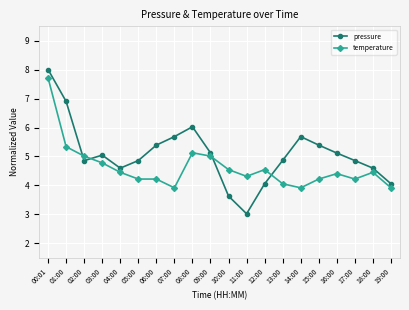

Which label corresponds to the smallest value in the chart?

11:00